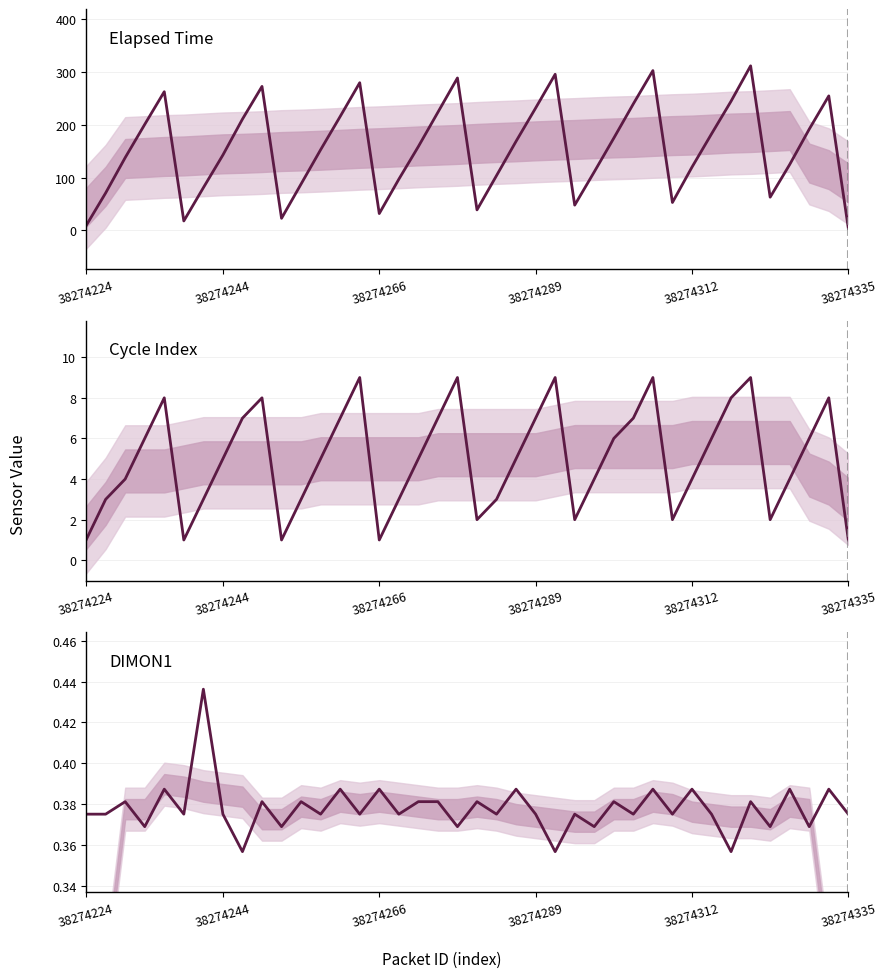

Reading right to left, what are all the values shown in this chart?

NELAPSEDTIME: 4.0	255.0	192.0	125.0	63.0	312.0	245.0	183.0	120.0	53.0	303.0	240.0	175.0	111.0	48.0	296.0	232.0	169.0	104.0	39.0	289.0	224.0	159.0	97.0	32.0	280.0	216.0	153.0	88.0	23.0	273.0	211.0	143.0	81.0	18.0	263.0	201.0	138.0	71.0	9.0
NCYCLEINDEX: 1.0	8.0	6.0	4.0	2.0	9.0	8.0	6.0	4.0	2.0	9.0	7.0	6.0	4.0	2.0	9.0	7.0	5.0	3.0	2.0	9.0	7.0	5.0	3.0	1.0	9.0	7.0	5.0	3.0	1.0	8.0	7.0	5.0	3.0	1.0	8.0	6.0	4.0	3.0	1.0
DIMON1: 0.4	0.4	0.4	0.4	0.4	0.4	0.4	0.4	0.4	0.4	0.4	0.4	0.4	0.4	0.4	0.4	0.4	0.4	0.4	0.4	0.4	0.4	0.4	0.4	0.4	0.4	0.4	0.4	0.4	0.4	0.4	0.4	0.4	0.4	0.4	0.4	0.4	0.4	0.4	0.4